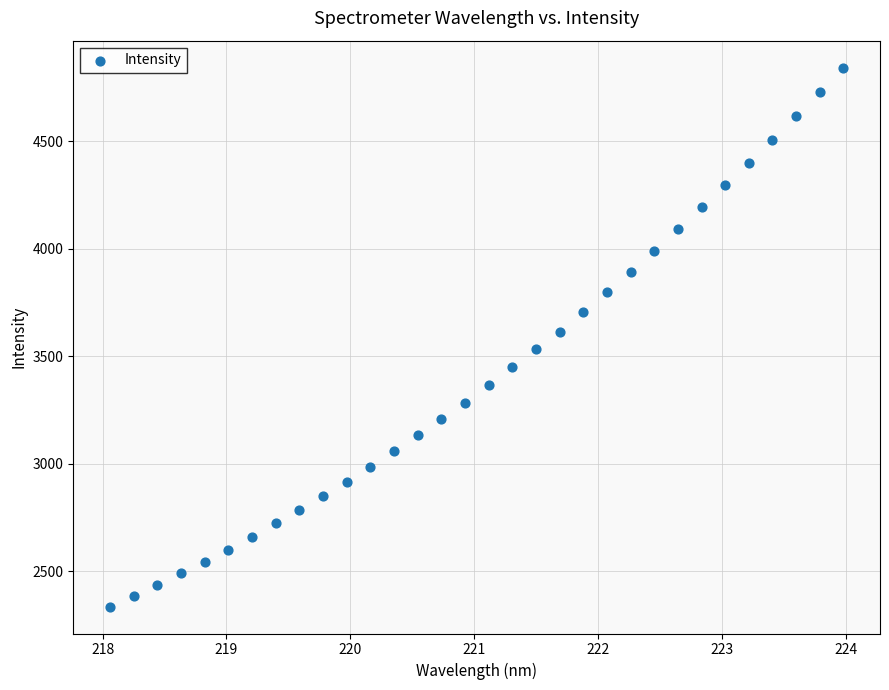

What is the range of X values (max minus min)?

5.9